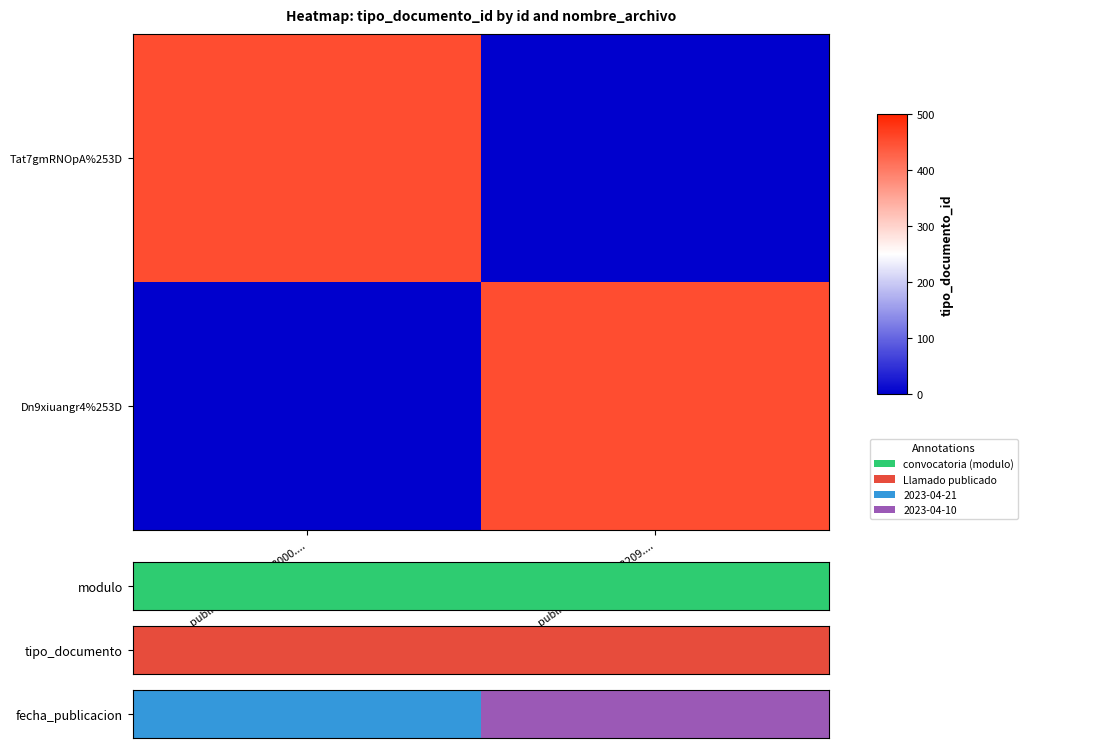

What is the spread (max minus min) of values at llamado_publico_1681134343209....?

451